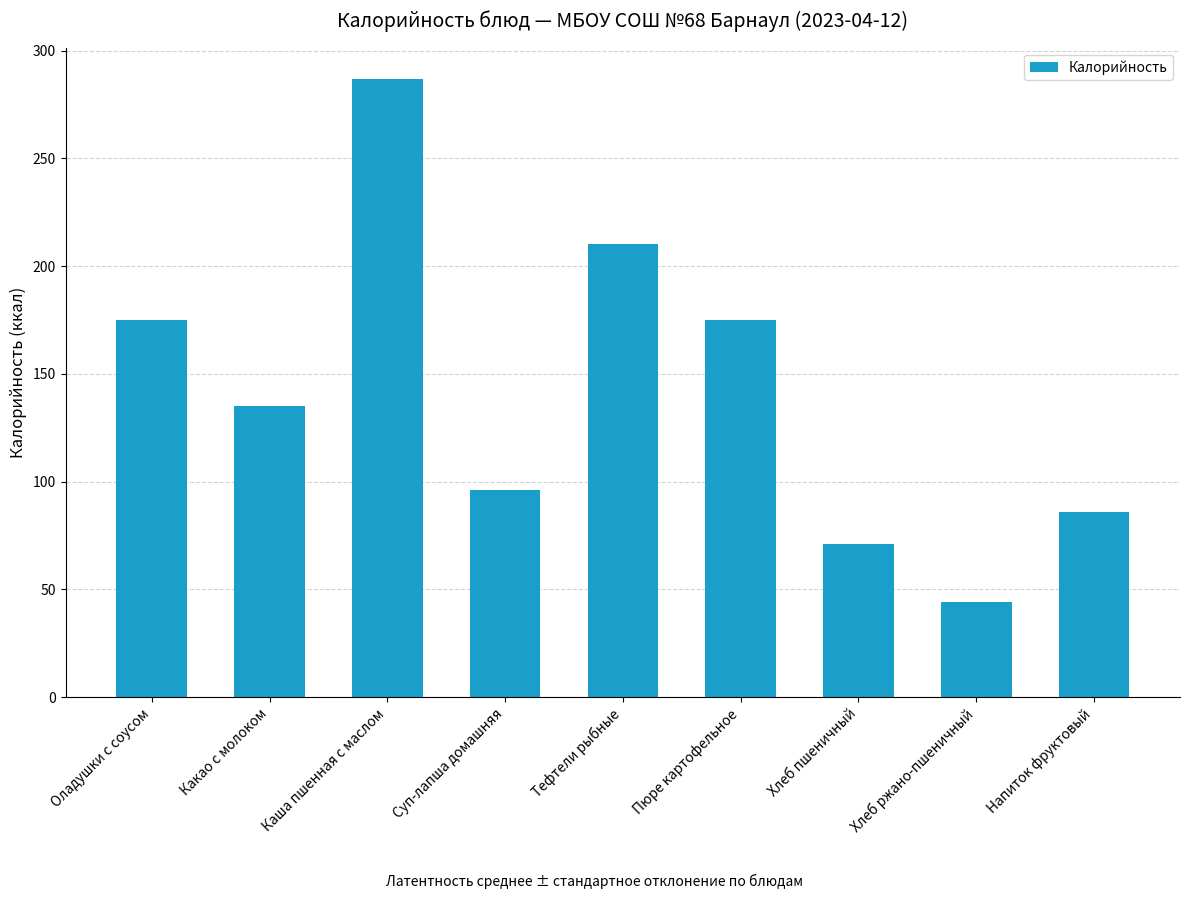

What position from the left is Пюре картофельное?

6